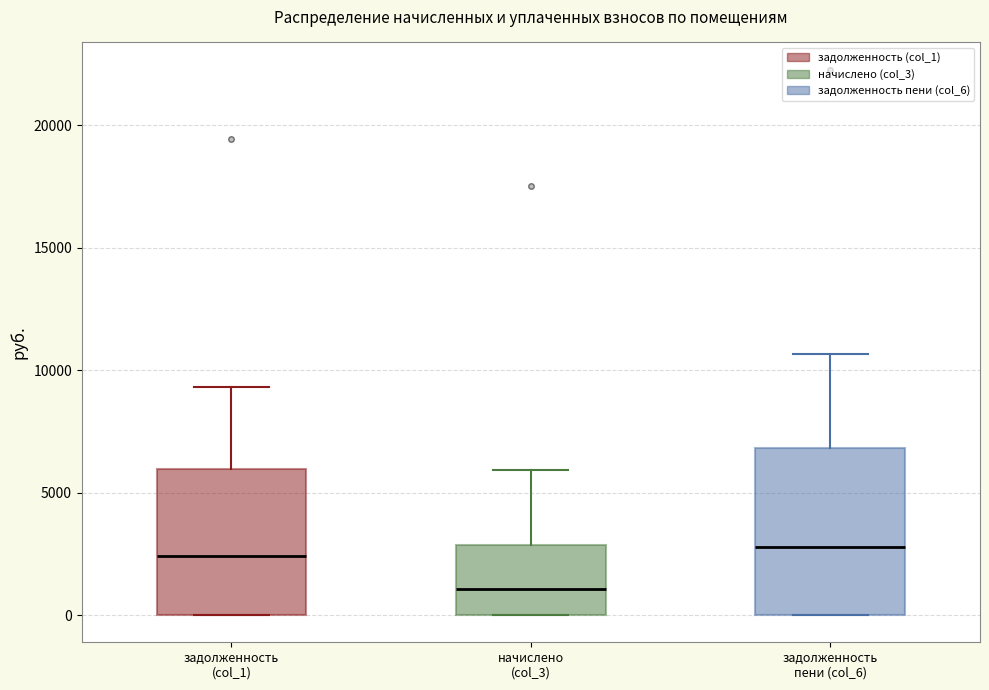

Reading left to right, read every box against the y-axis: the position of its median line, the range the box covers, and the ends of its whiskers. The values are not printed on the chart, so give them approximately, as read against the axis.

задолженность (col_1): median 2500, box 0 to 6000, whiskers 0 to 9500
начислено (col_3): median 1000, box 0 to 3000, whiskers 0 to 6000
задолженность пени (col_6): median 3000, box 0 to 7000, whiskers 0 to 10500